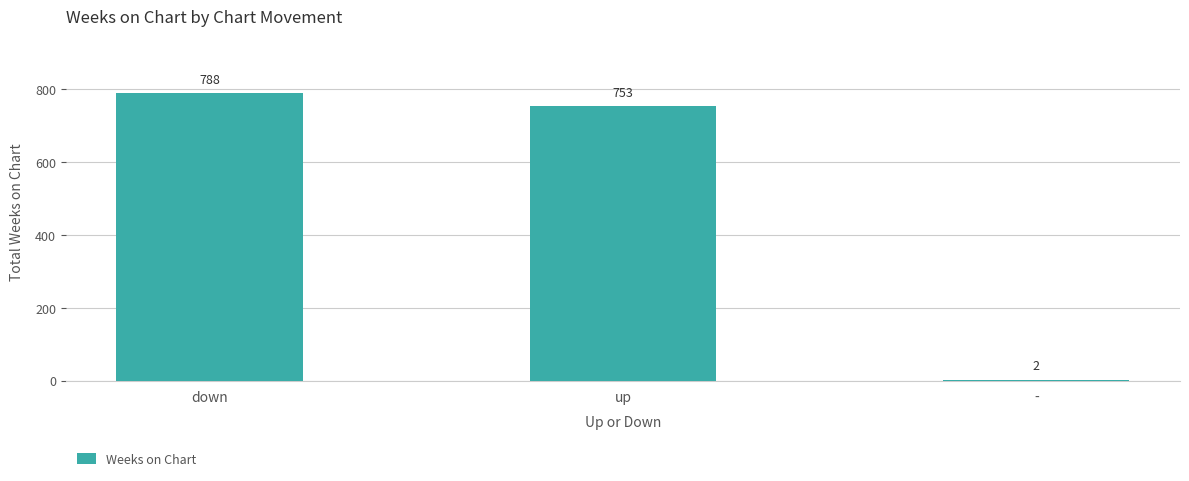

The value at down is 233. True or false?

False